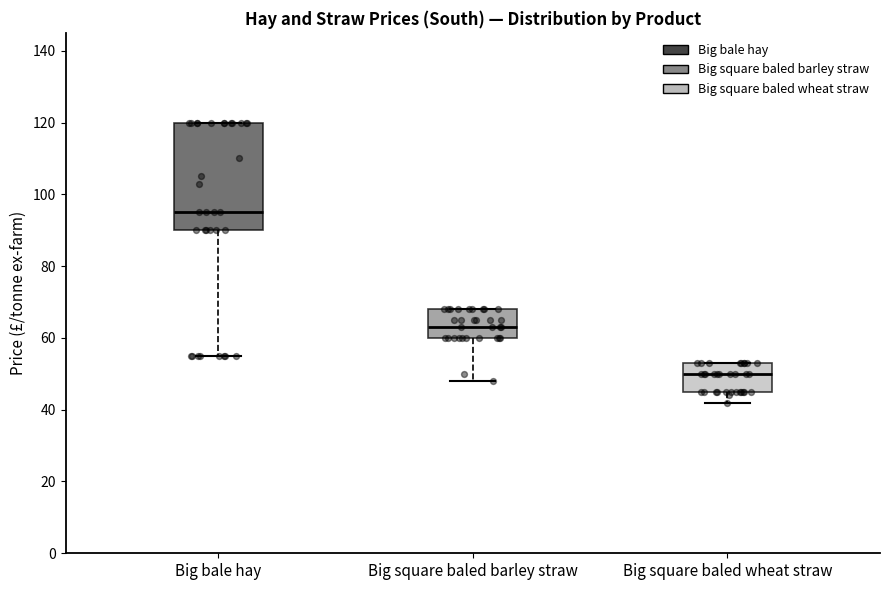

Reading left to right, read every box against the y-axis: the position of its median line, the range the box covers, and the ends of its whiskers. The values are not printed on the chart, so give them approximately, as read against the axis.

Big bale hay: median 96, box 90 to 120, whiskers 56 to 120
Big square baled barley straw: median 64, box 60 to 68, whiskers 48 to 68
Big square baled wheat straw: median 50, box 46 to 54, whiskers 42 to 54